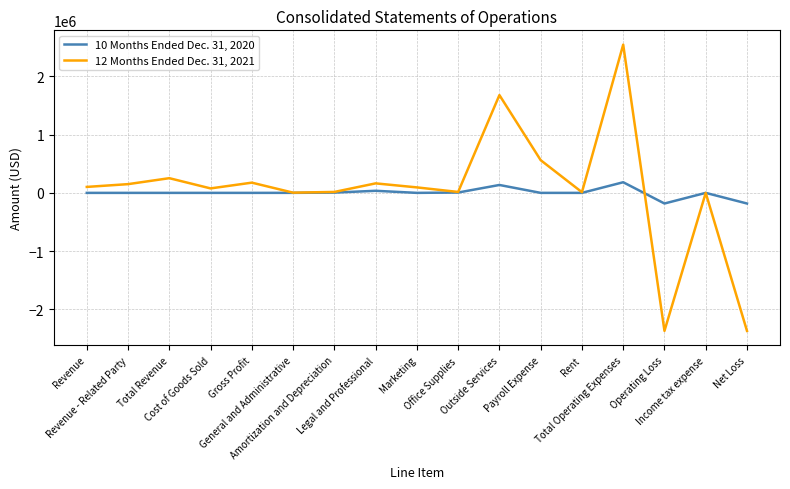

What position from the right is Payroll Expense?

6